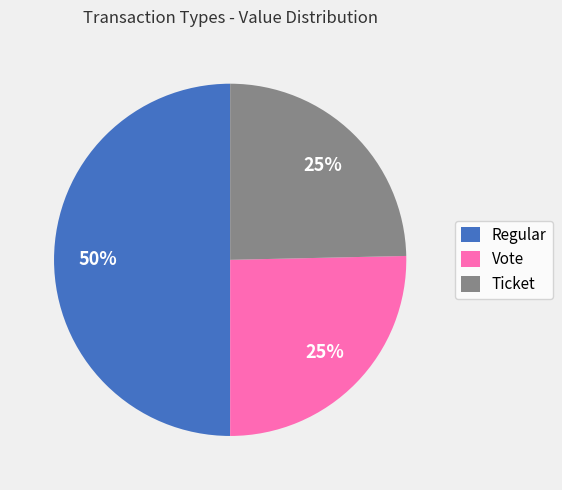

To the nearest percent, what is the difference between the largest and smallest slice percentages?

25%